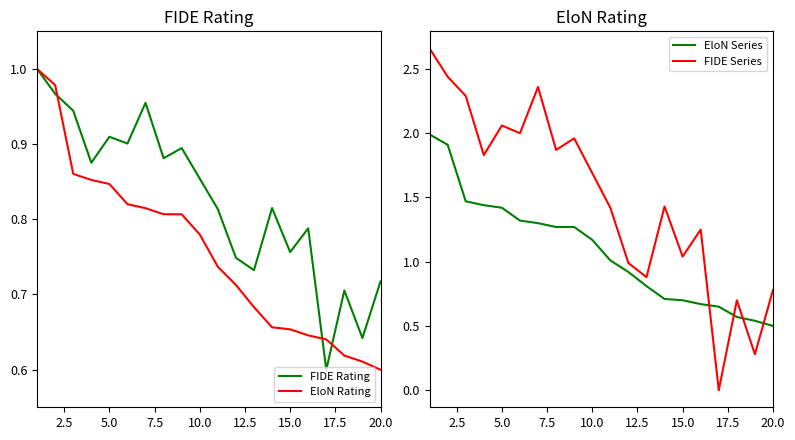

Does the chart have visible grid lines?

No